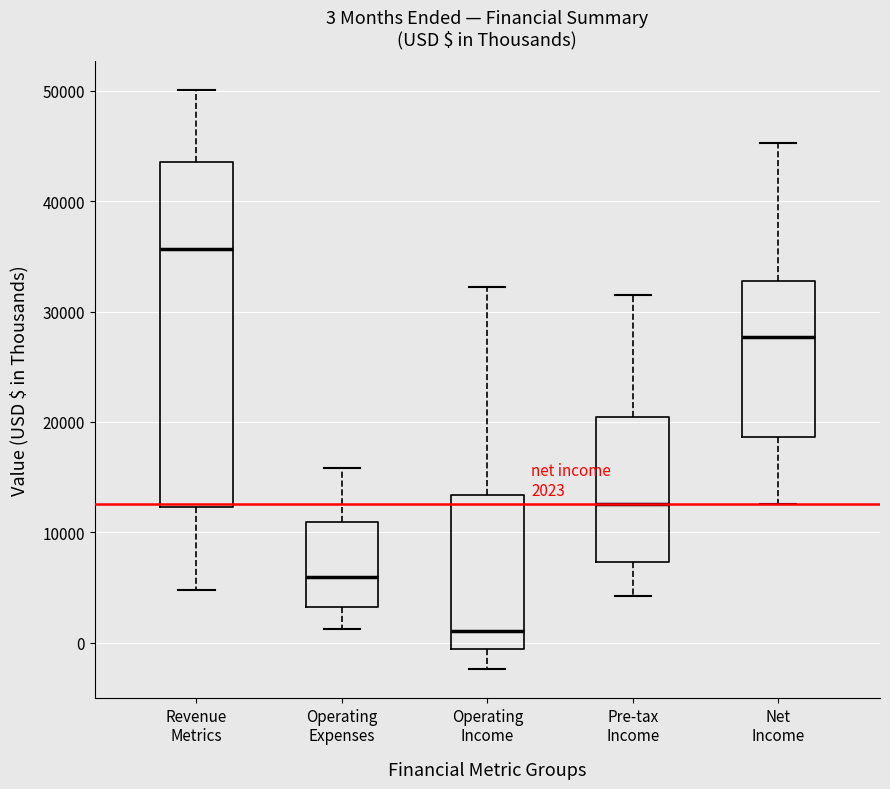

Which box's median line is the lowest?

Operating Income